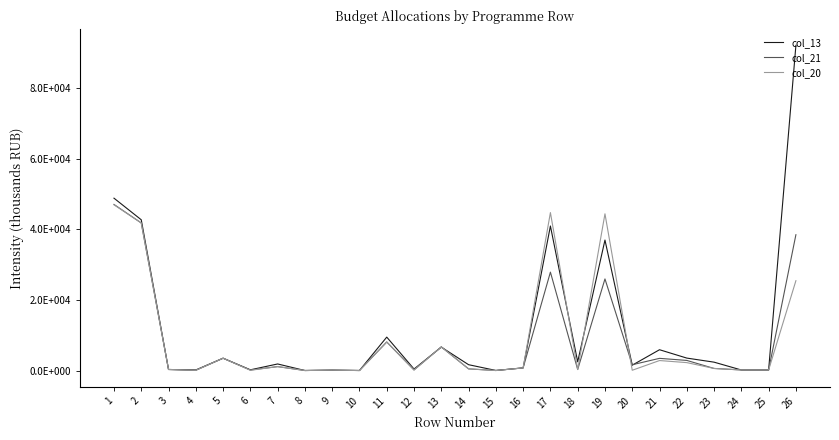

Between 6 and 19, which series saw the biggest shift?

col_20